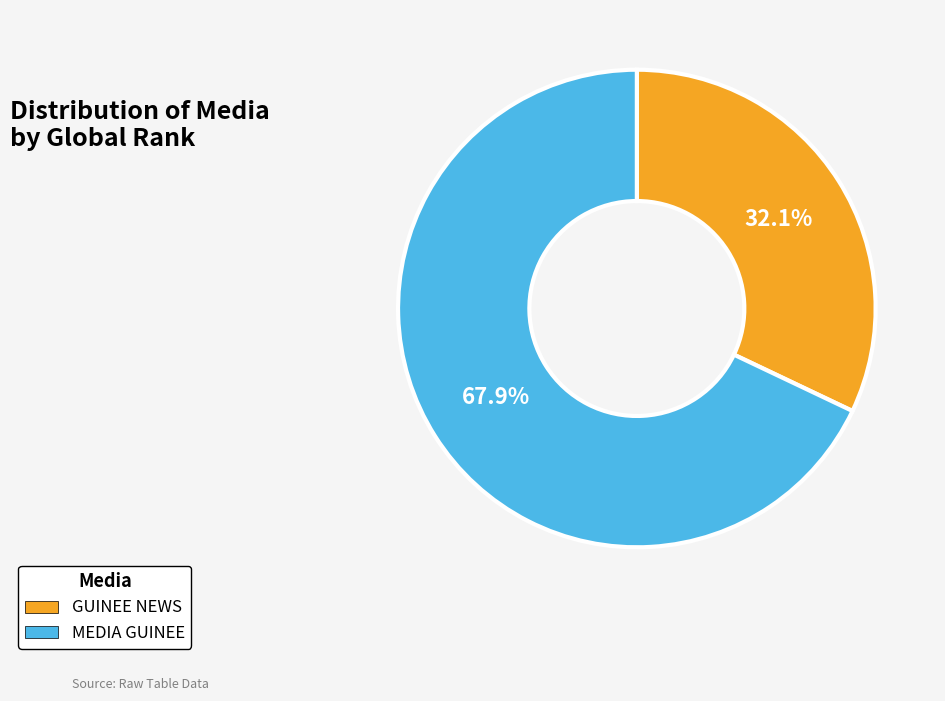

Is it true that MEDIA GUINEE is 56% of the pie?

False